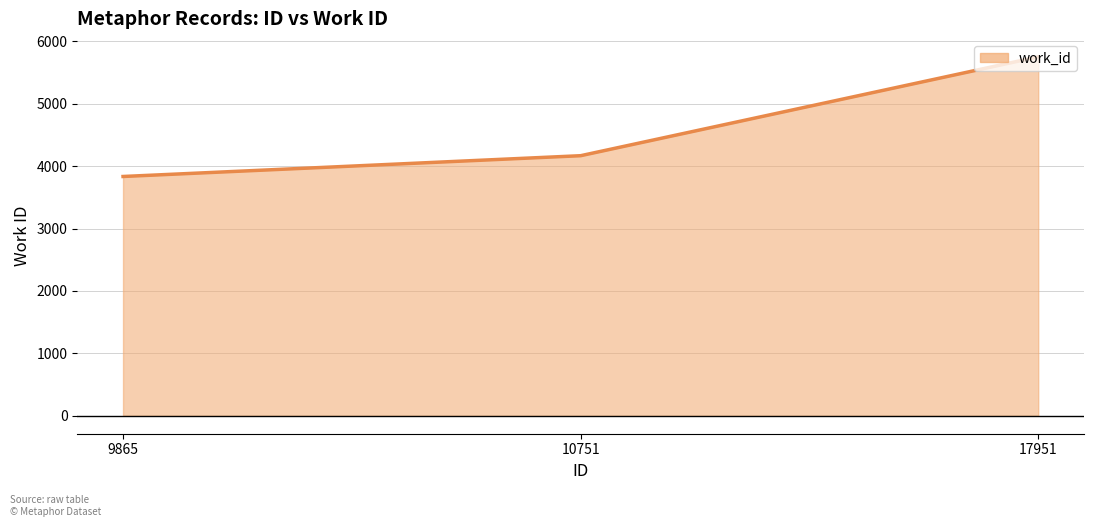

At which label does the data first exceed 4167?

17951